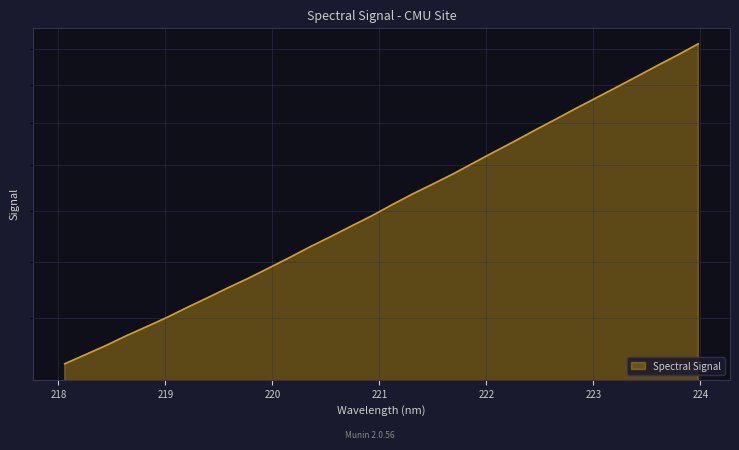

List the labels in order of value, largest first.

223.9802, 223.7895, 223.5987, 223.408, 223.2172, 223.0264, 222.8355, 222.6447, 222.4538, 222.263, 222.0721, 221.8812, 221.6902, 221.4993, 221.3083, 221.1174, 220.9264, 220.7354, 220.5444, 220.3533, 220.1623, 219.9712, 219.7801, 219.589, 219.3979, 219.2067, 219.0156, 218.8244, 218.6332, 218.442, 218.2508, 218.0596